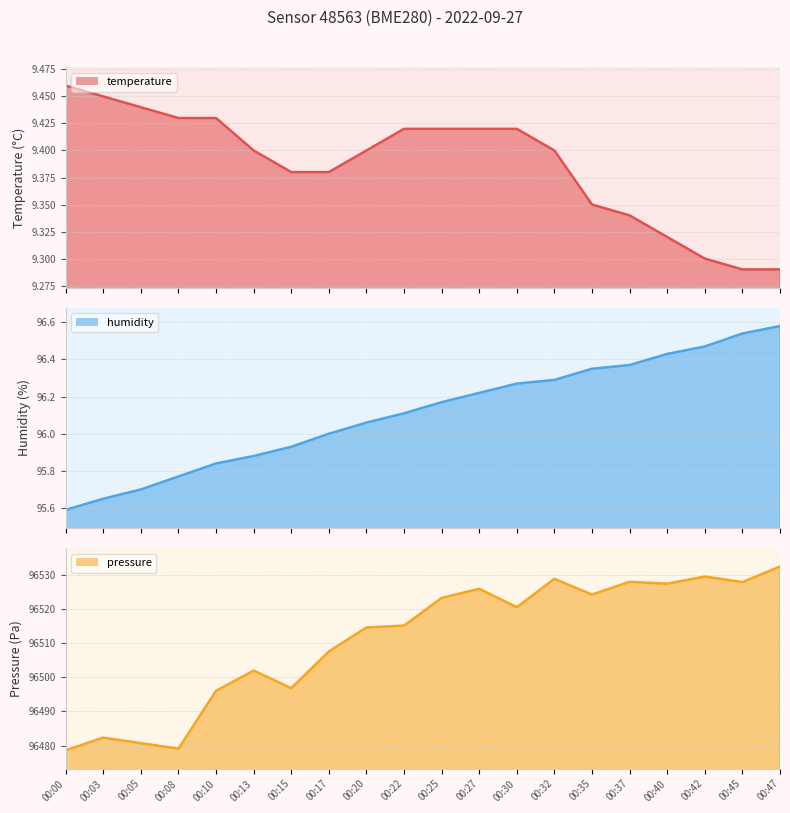

Does the chart display data point markers on the line(s)?

No